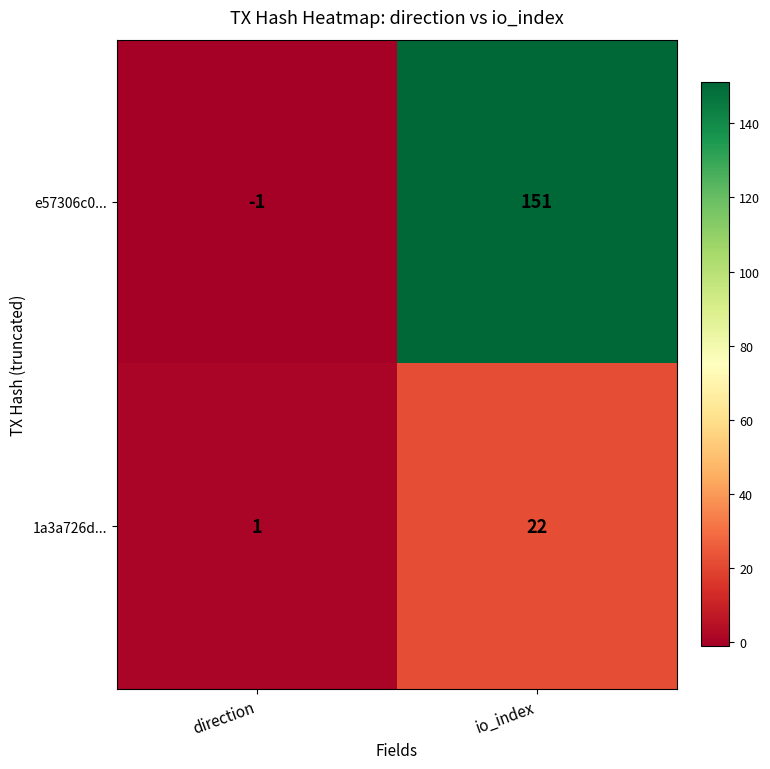

What is the maximum value shown in the chart?

151